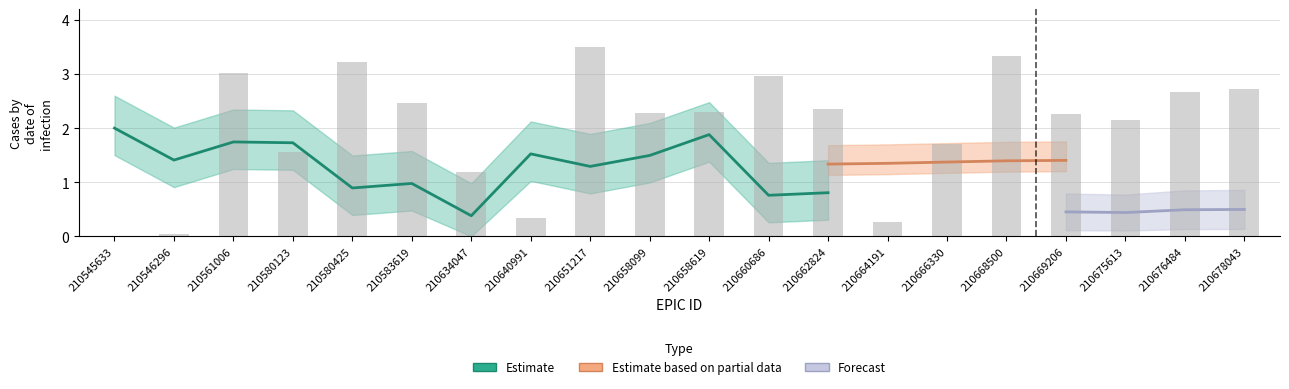

What is the greatest value displayed?

3.5